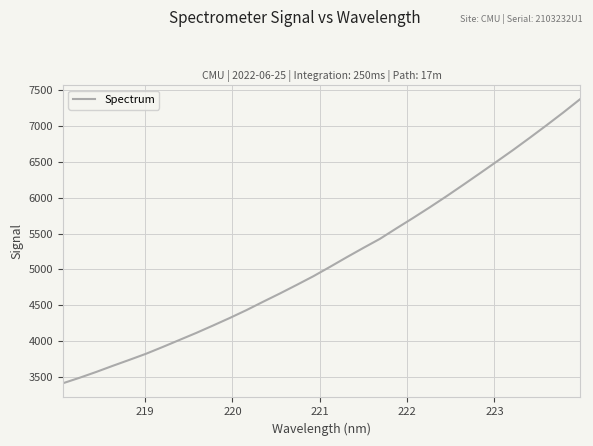

What is the maximum value shown in the chart?

7377.6